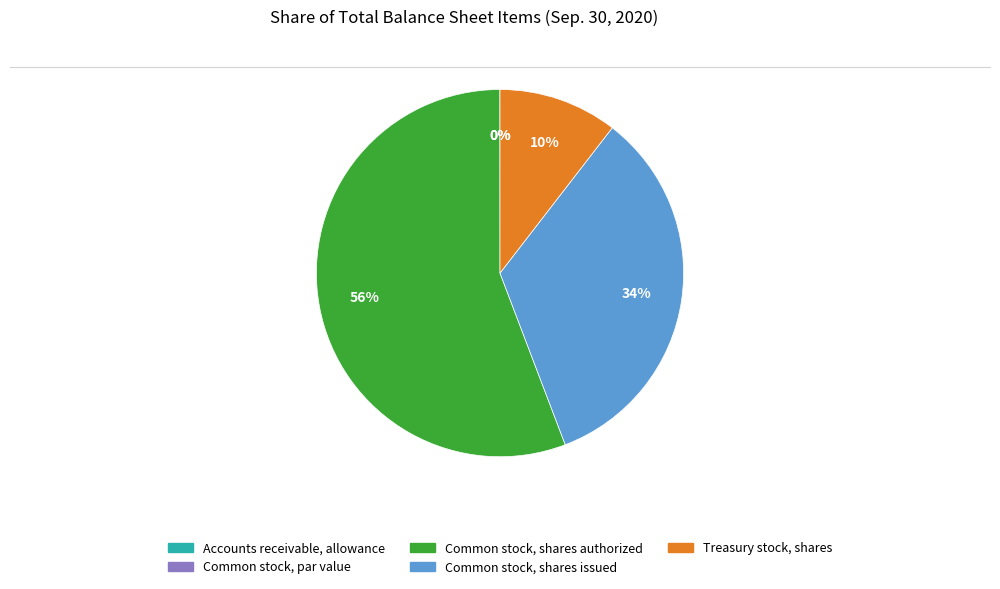

The Common stock, shares issued slice represents 34% of the pie. True or false?

True